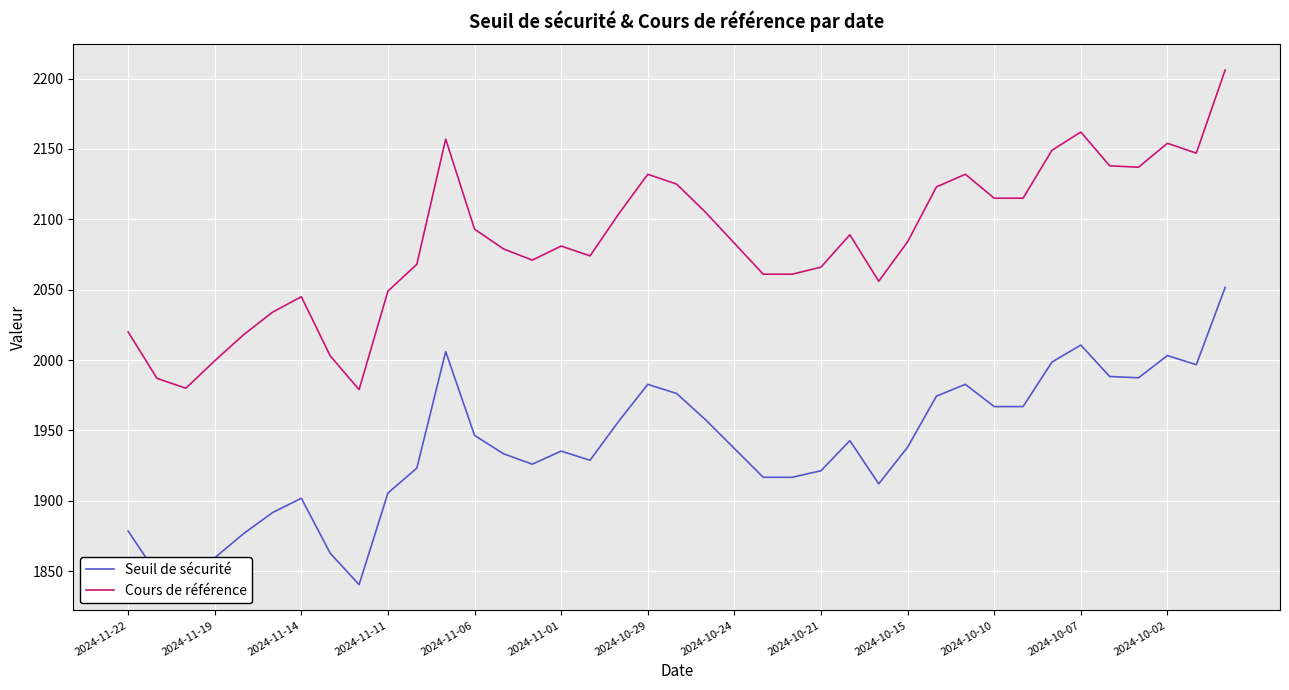

List the series in order of their overall mean, lowest first.

Seuil de sécurité, Cours de référence